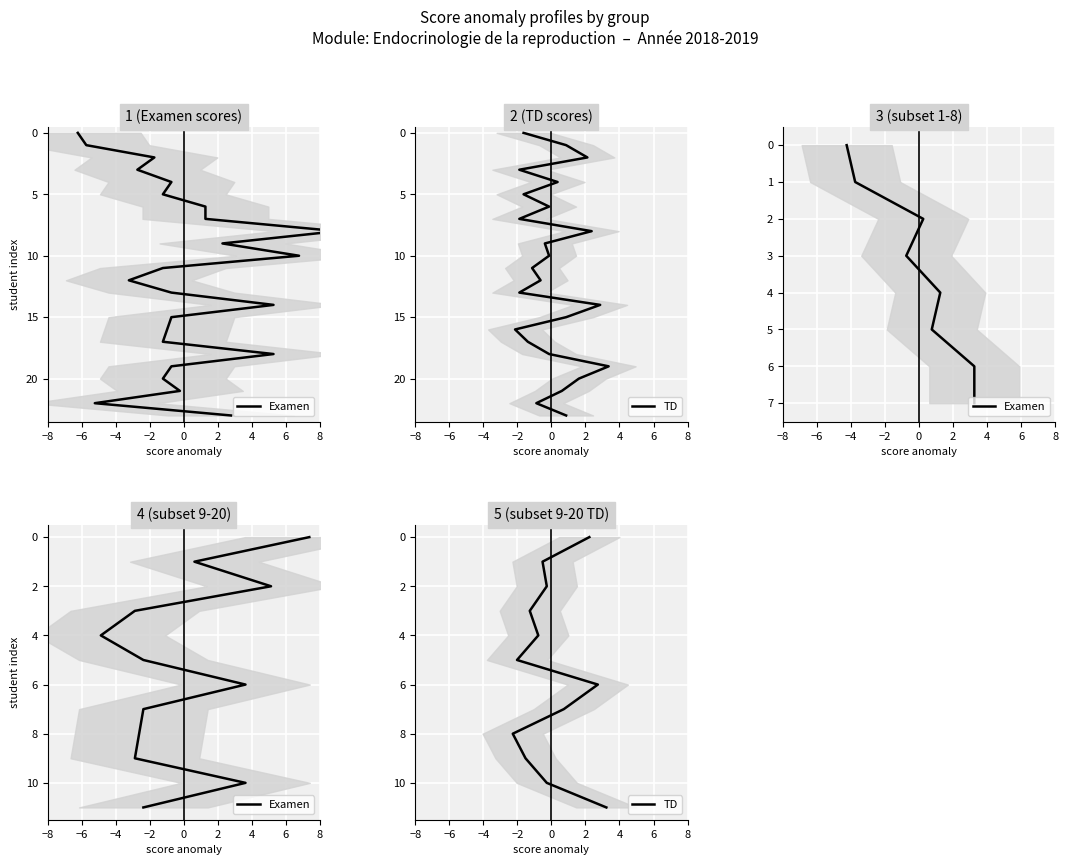

What is the sum of the Examen values at −8 and 2?

5